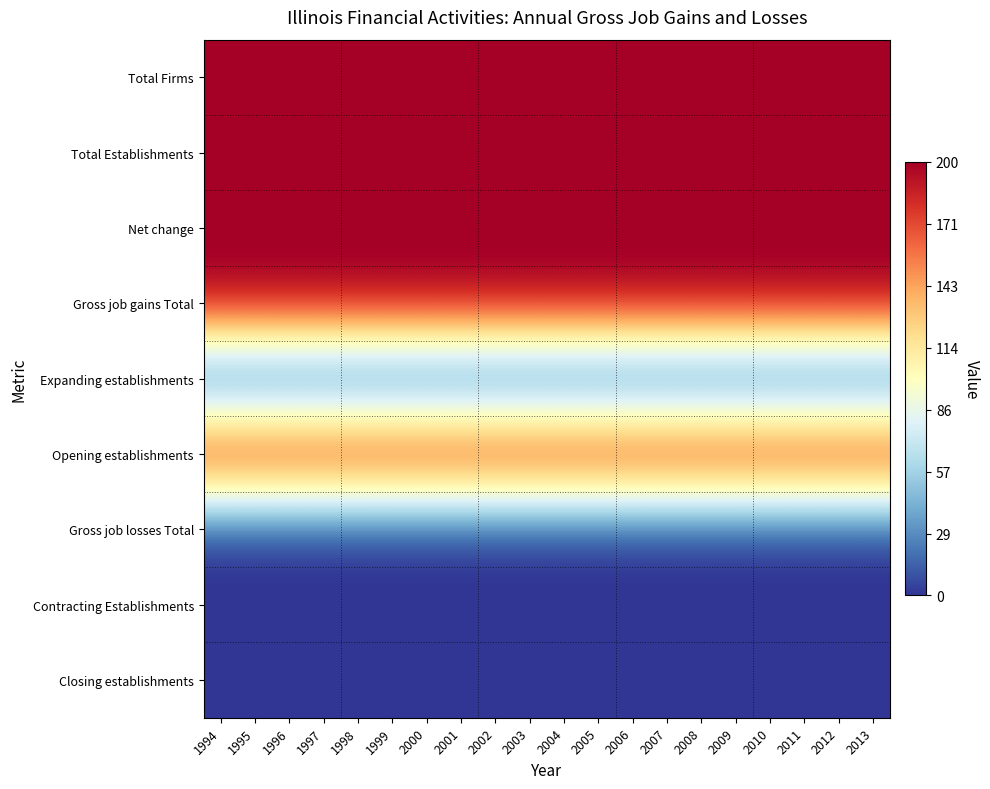

Reading left to right, list all the values displayed in this chart.

Total Firms: 1994=200	1995=200	1996=200	1997=200	1998=200	1999=200	2000=200	2001=200	2002=200	2003=200	2004=200	2005=200	2006=200	2007=200	2008=200	2009=200	2010=200	2011=200	2012=200	2013=200
Total Establishments: 1994=200	1995=200	1996=200	1997=200	1998=200	1999=200	2000=200	2001=200	2002=200	2003=200	2004=200	2005=200	2006=200	2007=200	2008=200	2009=200	2010=200	2011=200	2012=200	2013=200
Net change: 1994=200	1995=200	1996=200	1997=200	1998=200	1999=200	2000=200	2001=200	2002=200	2003=200	2004=200	2005=200	2006=200	2007=200	2008=200	2009=200	2010=200	2011=200	2012=200	2013=200
Gross job gains Total: 1994=200	1995=200	1996=200	1997=200	1998=200	1999=200	2000=200	2001=200	2002=200	2003=200	2004=200	2005=200	2006=200	2007=200	2008=200	2009=200	2010=200	2011=200	2012=200	2013=200
Expanding establishments: 1994=0	1995=0	1996=0	1997=0	1998=0	1999=0	2000=0	2001=0	2002=0	2003=0	2004=0	2005=0	2006=0	2007=0	2008=0	2009=0	2010=0	2011=0	2012=0	2013=0
Opening establishments: 1994=200	1995=200	1996=200	1997=200	1998=200	1999=200	2000=200	2001=200	2002=200	2003=200	2004=200	2005=200	2006=200	2007=200	2008=200	2009=200	2010=200	2011=200	2012=200	2013=200
Gross job losses Total: 1994=0	1995=0	1996=0	1997=0	1998=0	1999=0	2000=0	2001=0	2002=0	2003=0	2004=0	2005=0	2006=0	2007=0	2008=0	2009=0	2010=0	2011=0	2012=0	2013=0
Contracting Establishments: 1994=0	1995=0	1996=0	1997=0	1998=0	1999=0	2000=0	2001=0	2002=0	2003=0	2004=0	2005=0	2006=0	2007=0	2008=0	2009=0	2010=0	2011=0	2012=0	2013=0
Closing establishments: 1994=0	1995=0	1996=0	1997=0	1998=0	1999=0	2000=0	2001=0	2002=0	2003=0	2004=0	2005=0	2006=0	2007=0	2008=0	2009=0	2010=0	2011=0	2012=0	2013=0